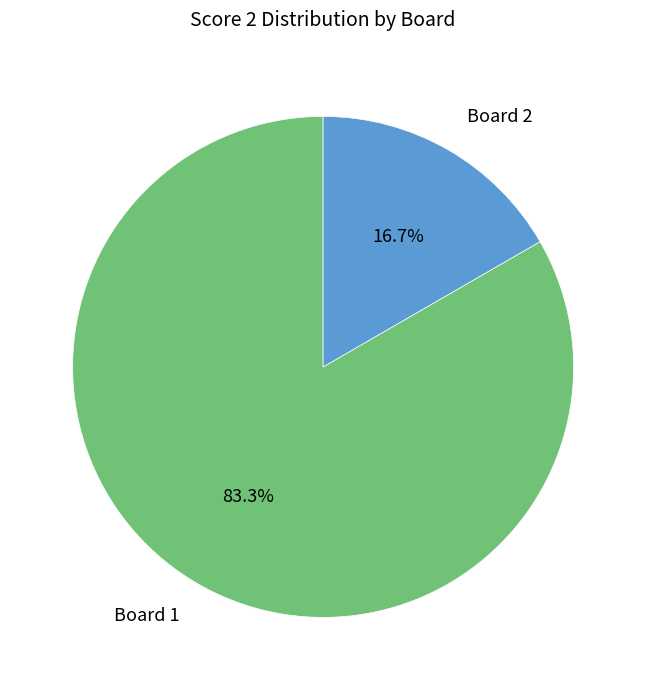

What is the smallest slice in the pie chart?

Board 2